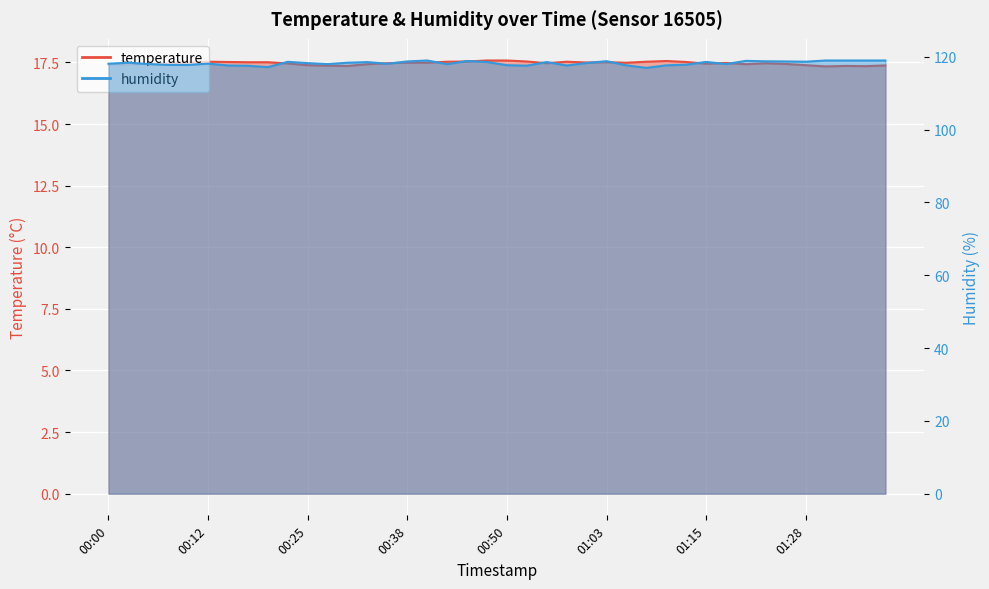

Does the chart display data point markers on the line(s)?

No